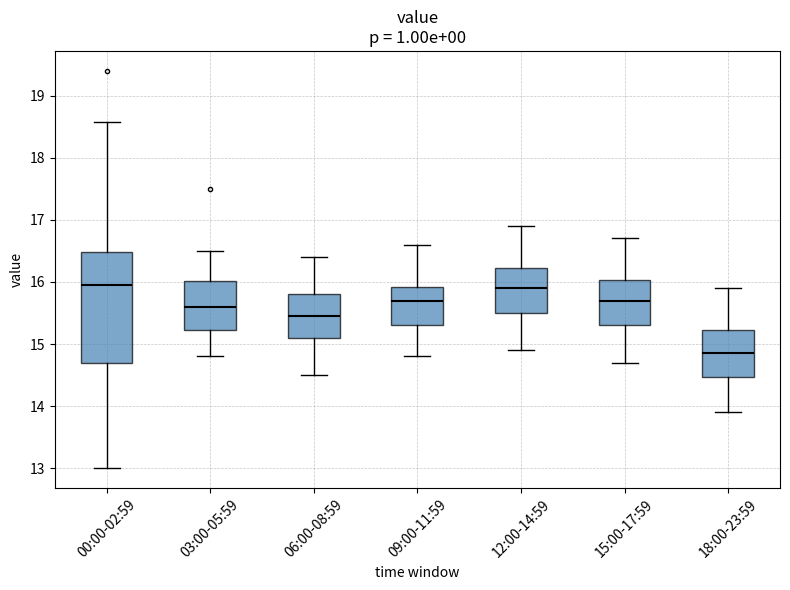

Comparing the boxes themselves (not the whiskers), which one is the tallest?

00:00-02:59